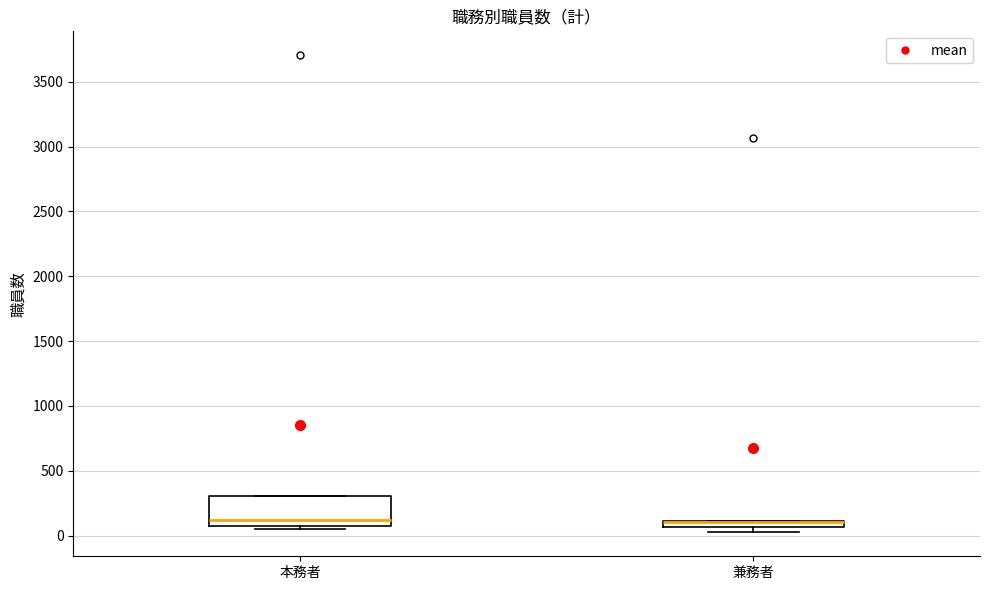

Where does the median line of the box for 本務者 sit on the y-axis? The values are not printed on the chart, so give them approximately, as read against the axis.

100